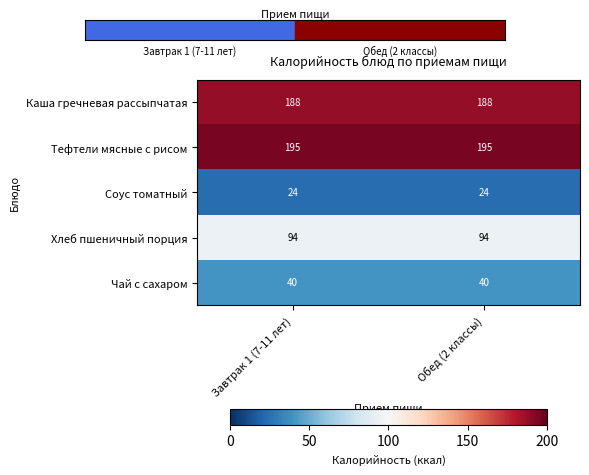

True or false: Тефтели мясные с рисом has a value of 103 at Обед (2 классы).

False